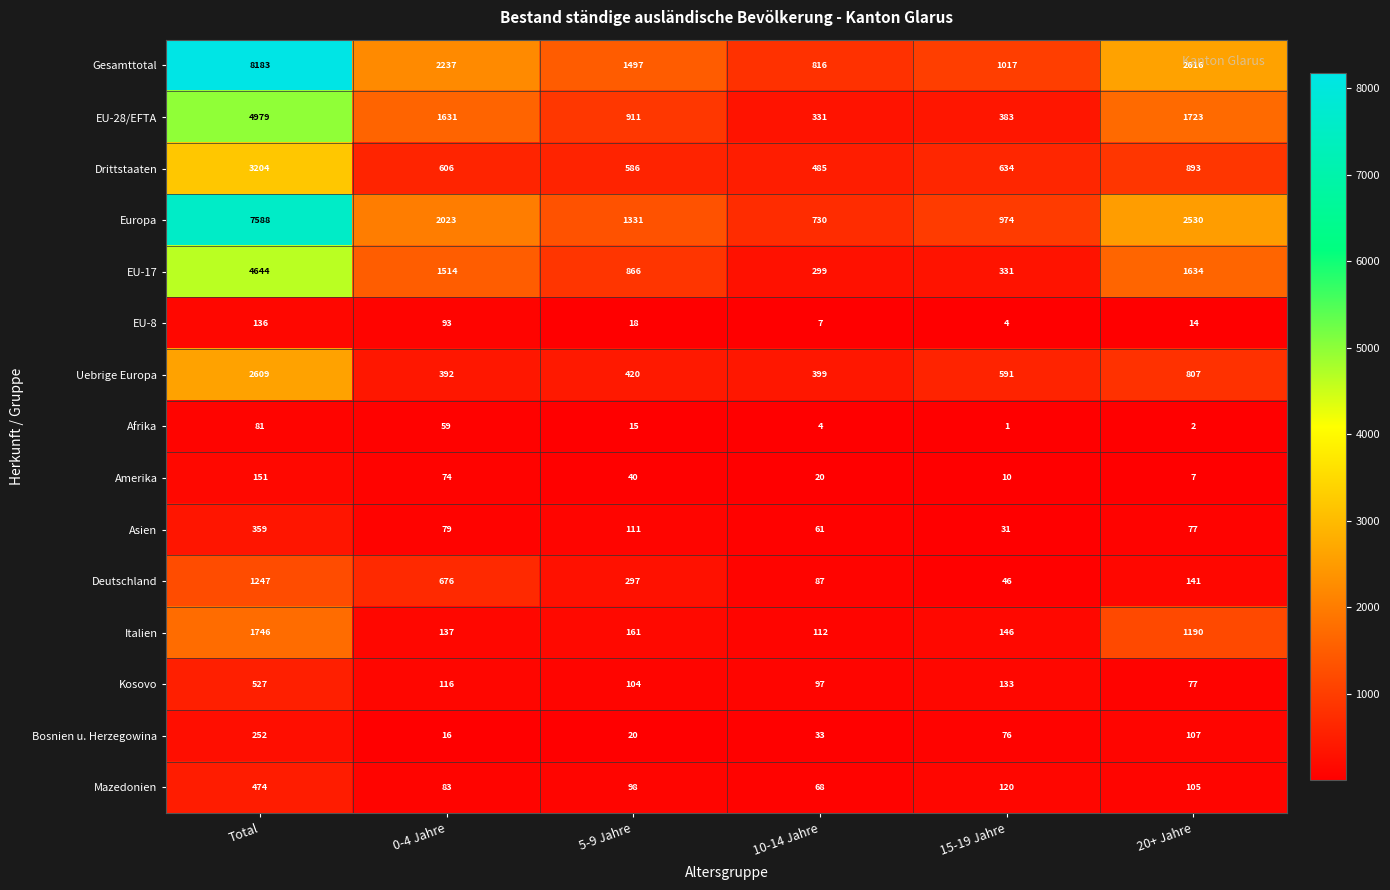

Which label corresponds to the smallest value in the chart?

15-19 Jahre